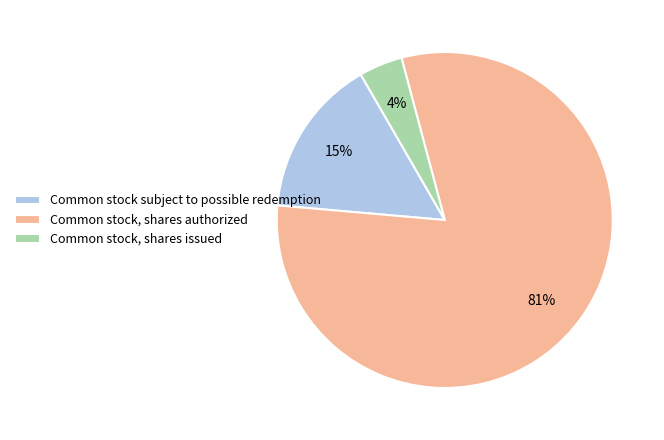

Is the sum of Common stock, shares issued and Common stock subject to possible redemption greater than half?

No